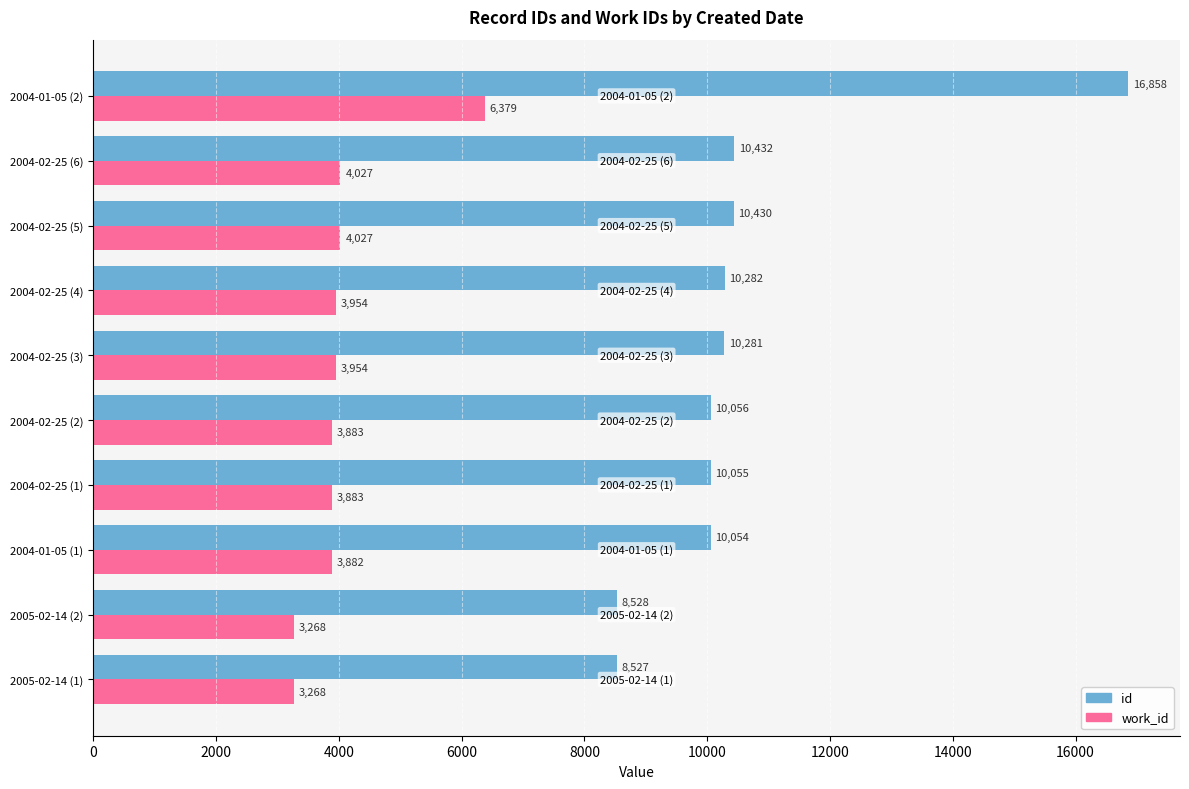

Between 2005-02-14 (2) and 2004-02-25 (2), which series saw the biggest shift?

id